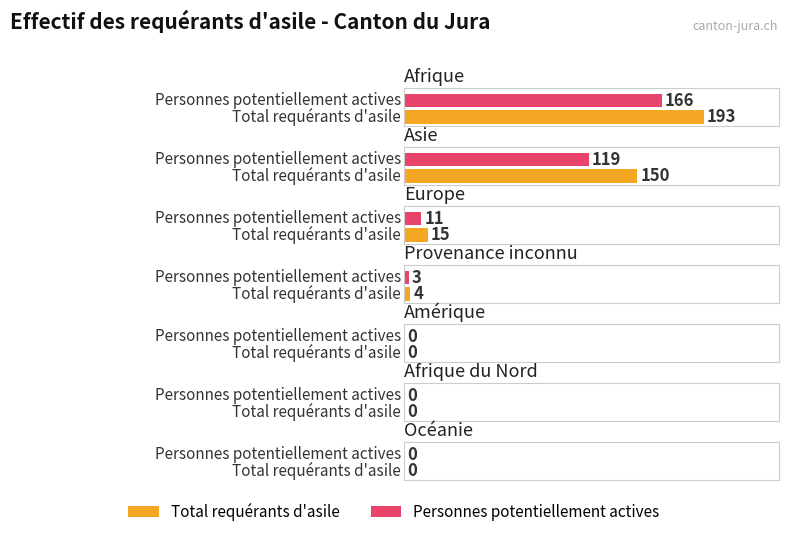

Rank the series by their average value, from lowest to highest.

Personnes potentiellement actives, Total requérants d'asile